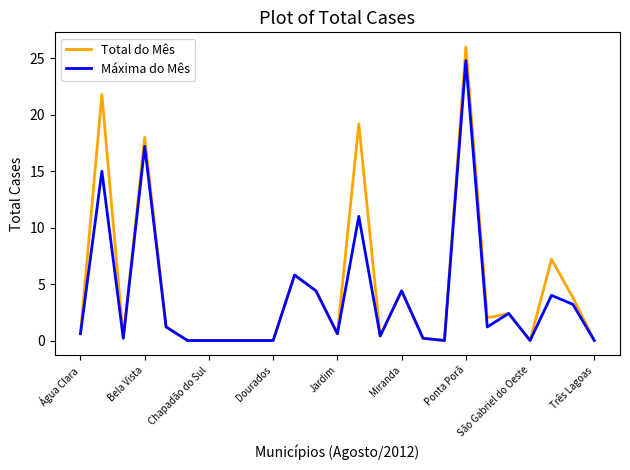

Reading left to right, extract all data points from this chart.

Total do Mês: 0.6	21.8	0.2	18.0	1.2	0.0	0.0	0.0	0.0	0.0	5.8	4.4	0.6	19.2	0.4	4.4	0.2	0.0	26.0	2.0	2.4	0.0	7.2	3.8	0.0
Máxima do Mês: 0.6	15.0	0.2	17.2	1.2	0.0	0.0	0.0	0.0	0.0	5.8	4.4	0.6	11.0	0.4	4.4	0.2	0.0	24.8	1.2	2.4	0.0	4.0	3.2	0.0